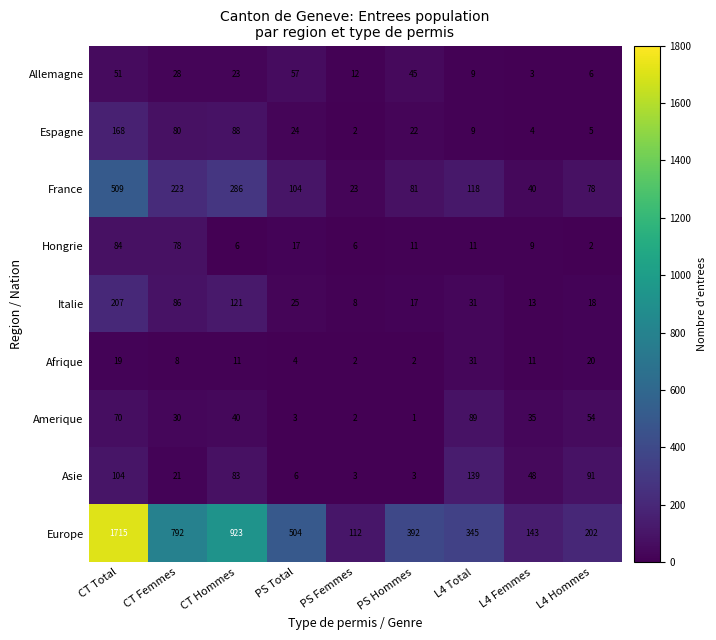

The value of Asie at PS Femmes is 3. True or false?

True